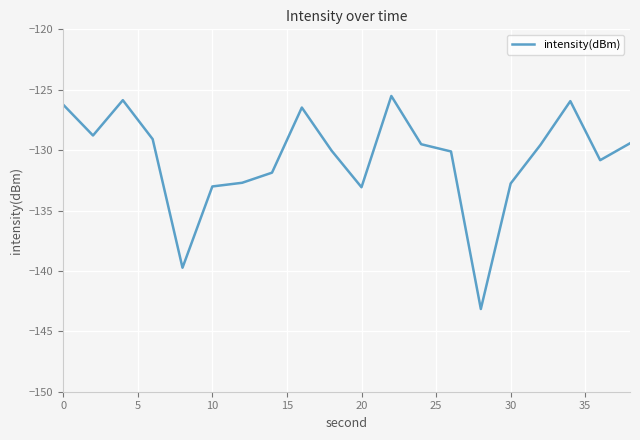

What is the difference between the maximum and minimum values?

17.6